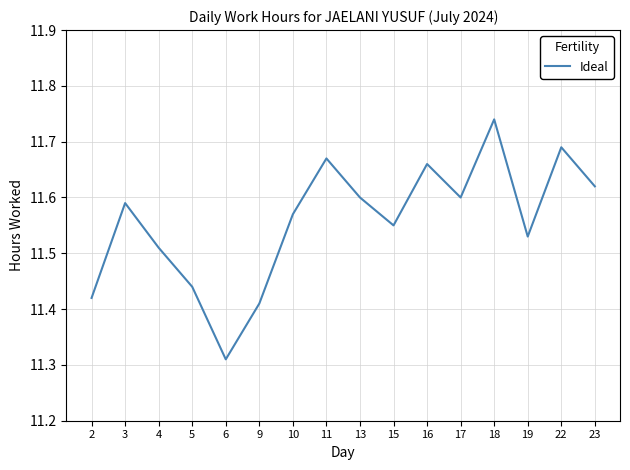

Where is the data nearest to the value 11?

6